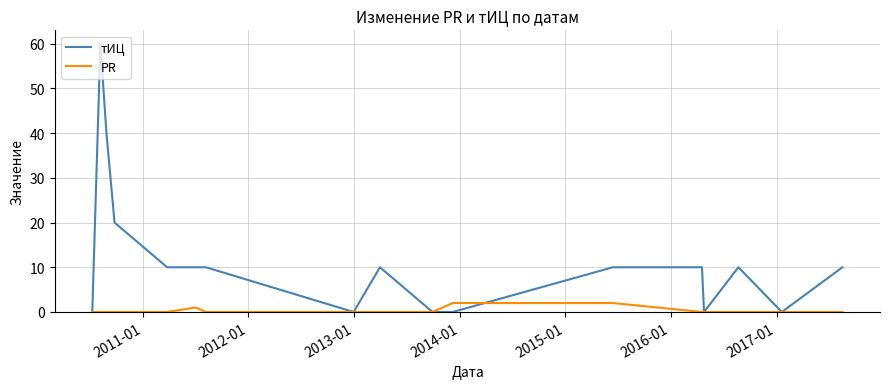

What are all the series names shown in the legend?

тИЦ, PR